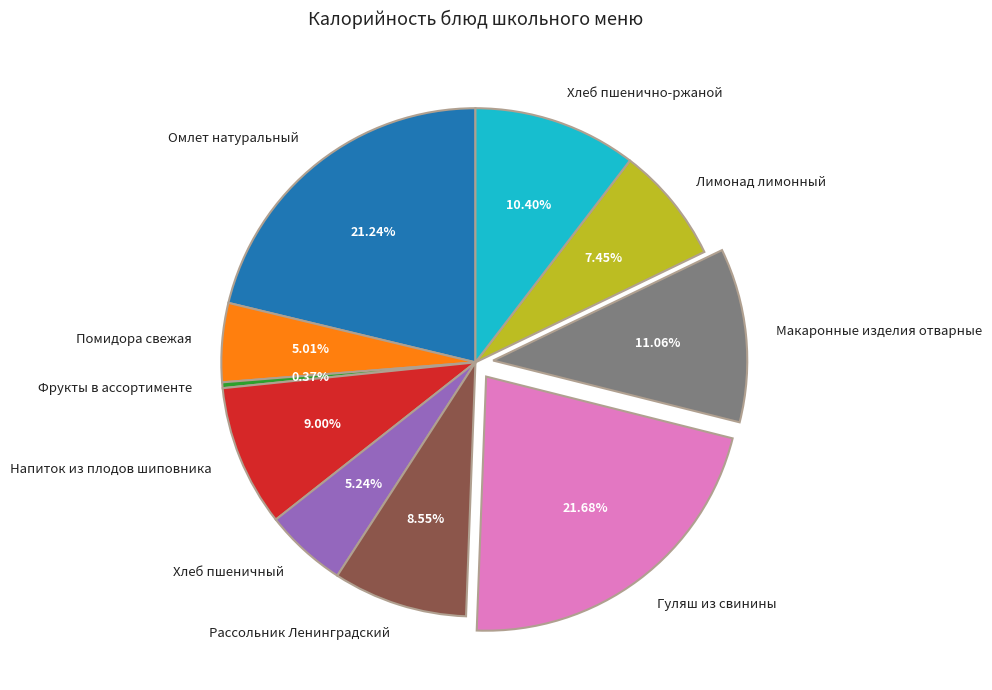

To the nearest percent, what portion does Помидора свежая represent?

5%